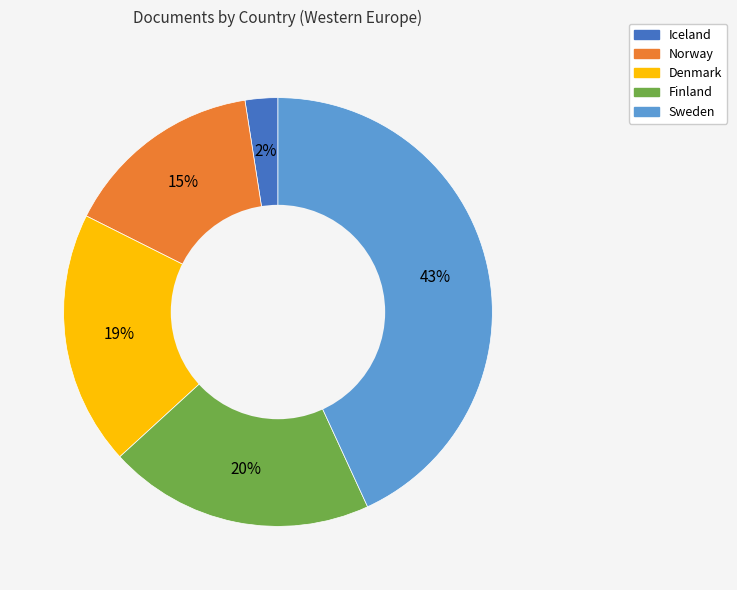

Which slice is the smallest?

Iceland